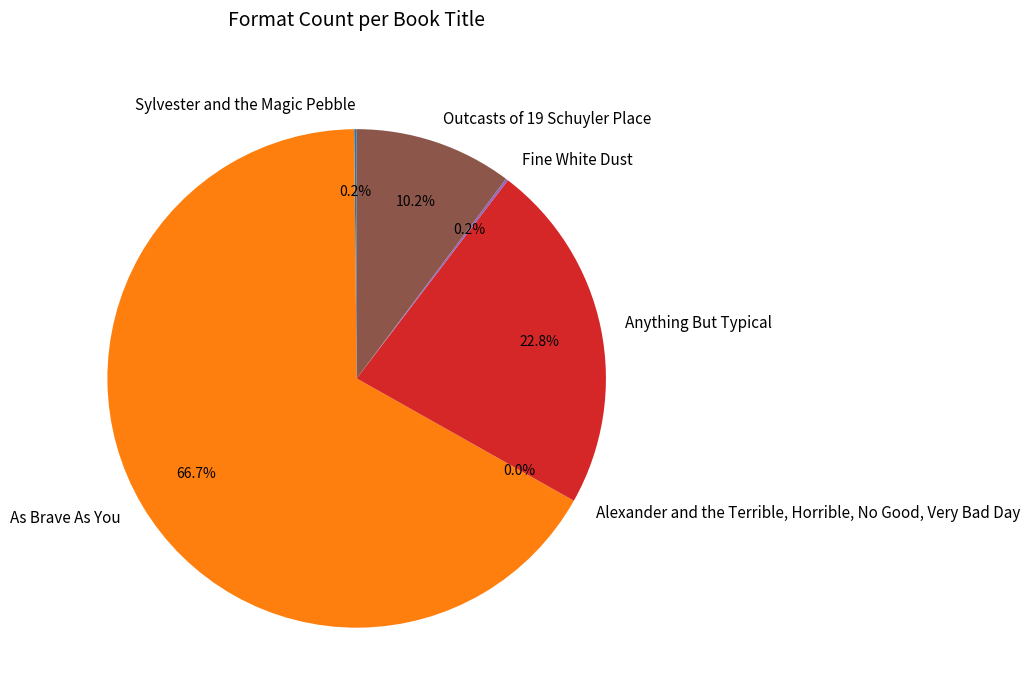

Which slice is the largest?

As Brave As You